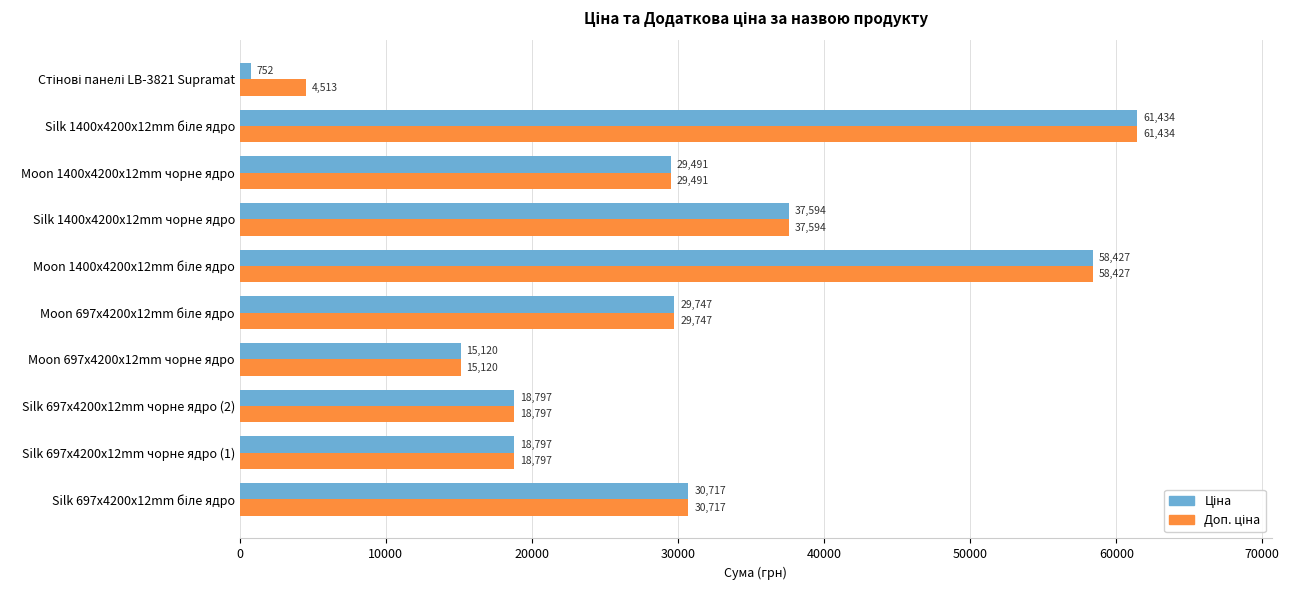

Count the number of categories in the chart.

10